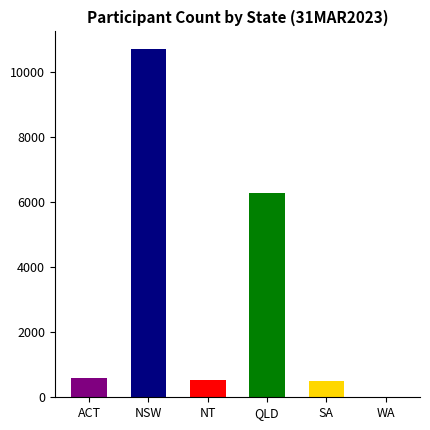

What is the greatest value displayed?

10703